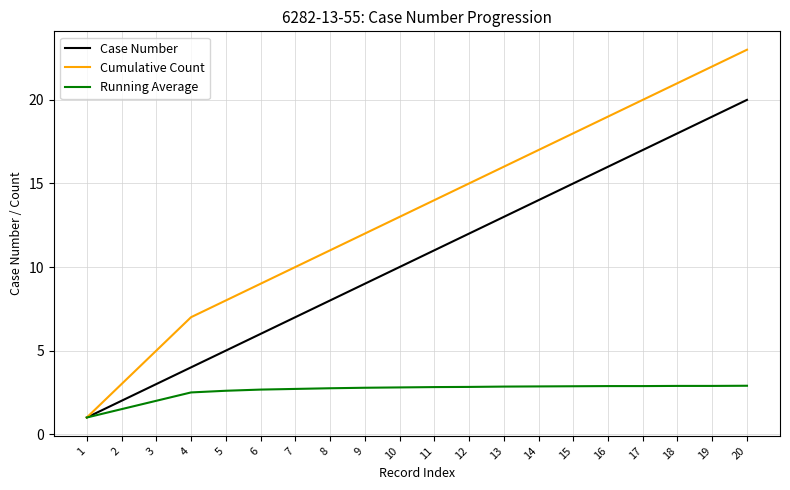

How many lines are shown in the chart?

3